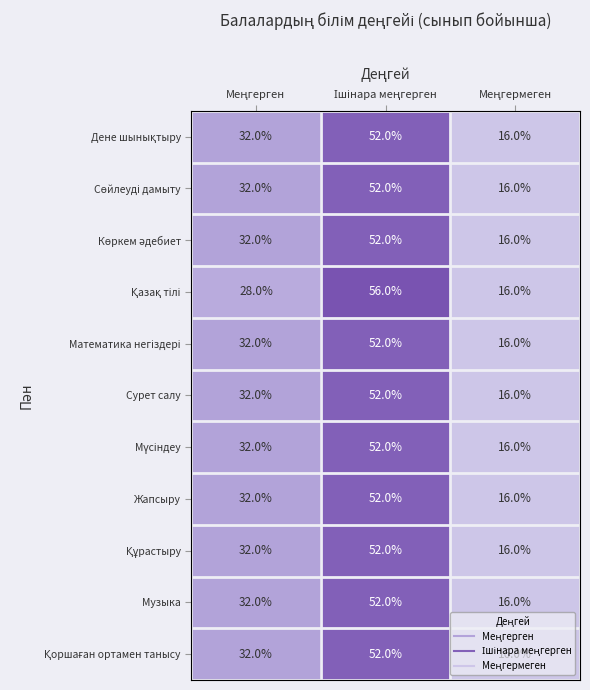

Count the Сурет салу values in the range 16 to 52.

3